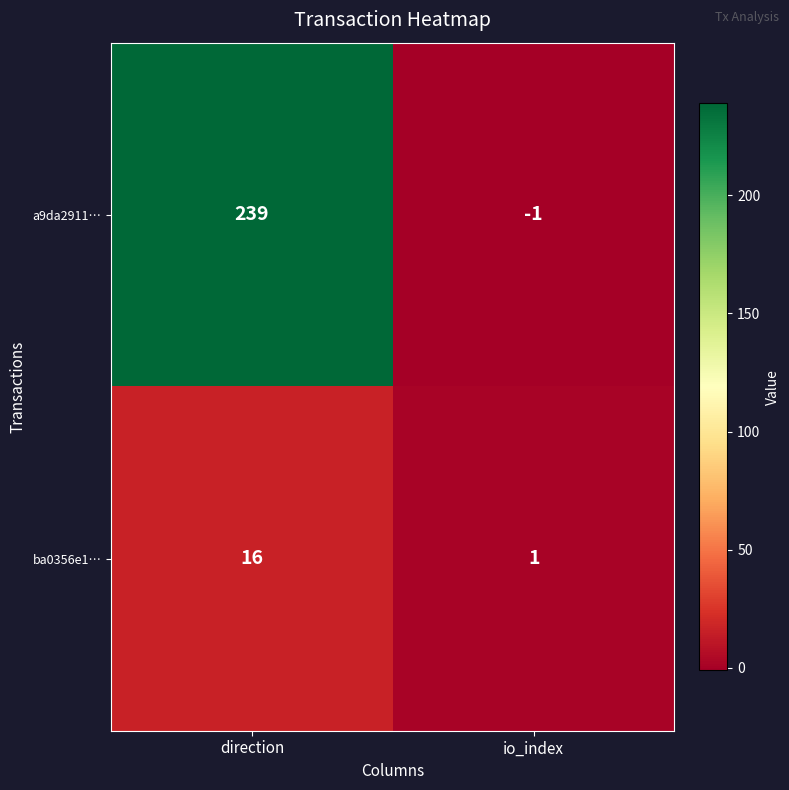

Which series has the largest total across all categories?

a9da2911…